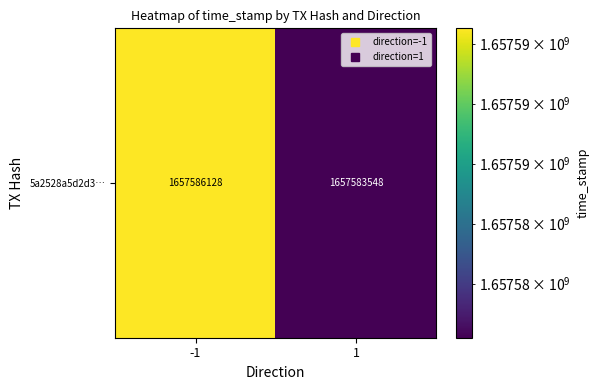

What is the change in value from -1 to 1?

-2580